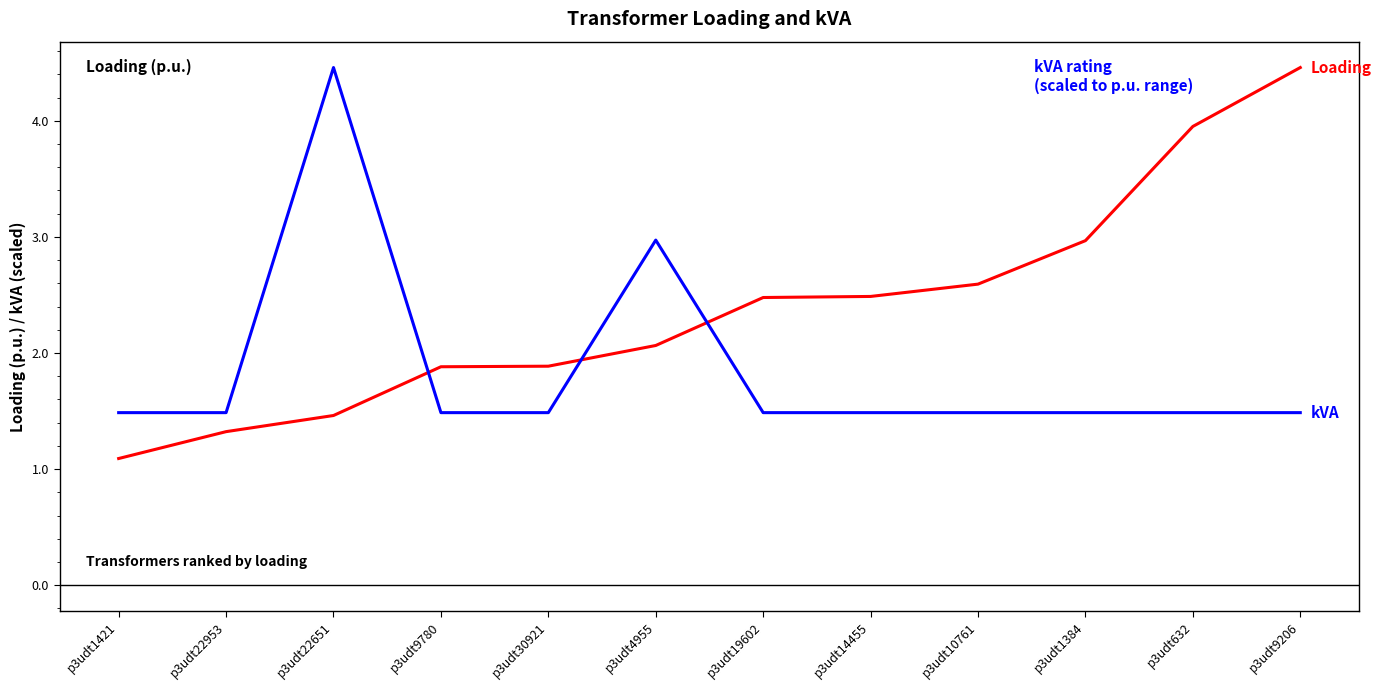

What is the total value across all series at p3udt4955?

5.0